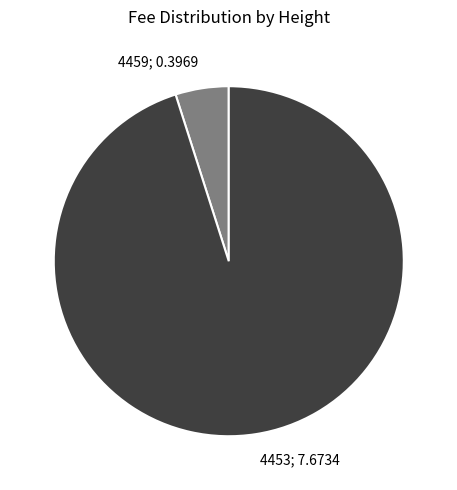

Is there a majority slice in this chart?

Yes